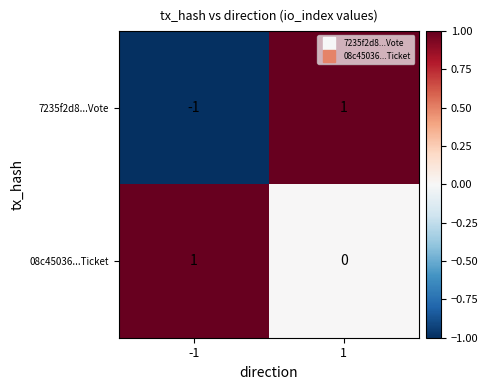

Rank the series by their average value, from highest to lowest.

08c45036...Ticket, 7235f2d8...Vote